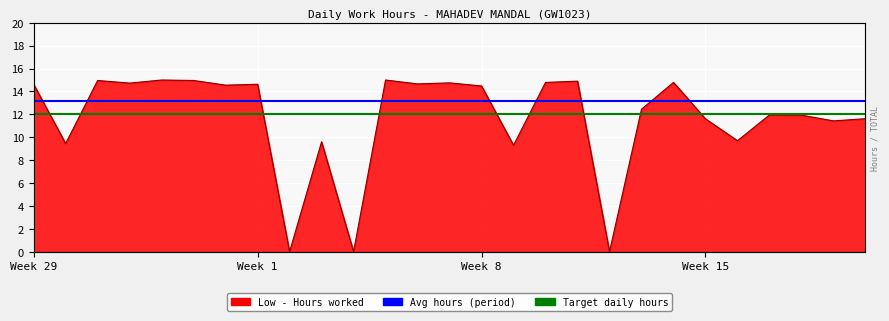

Where is Target Hours nearest to the value 12?

Week 29